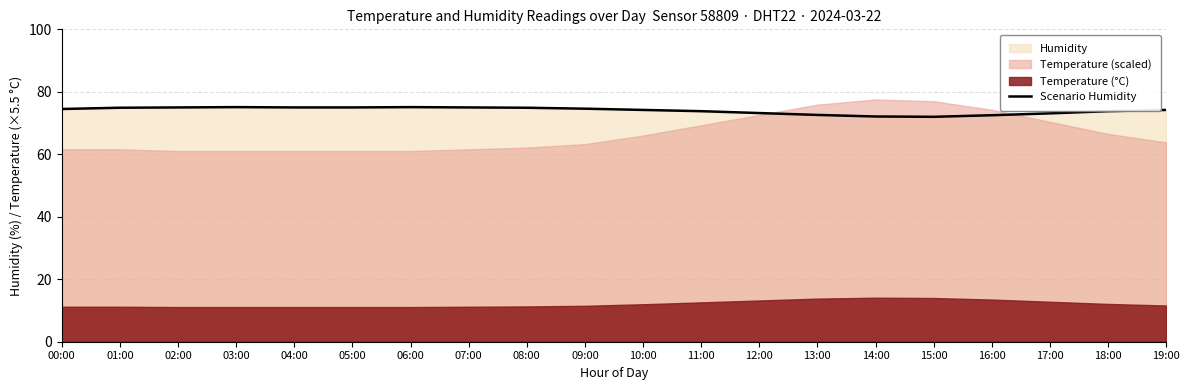

How many values are below 74?

8